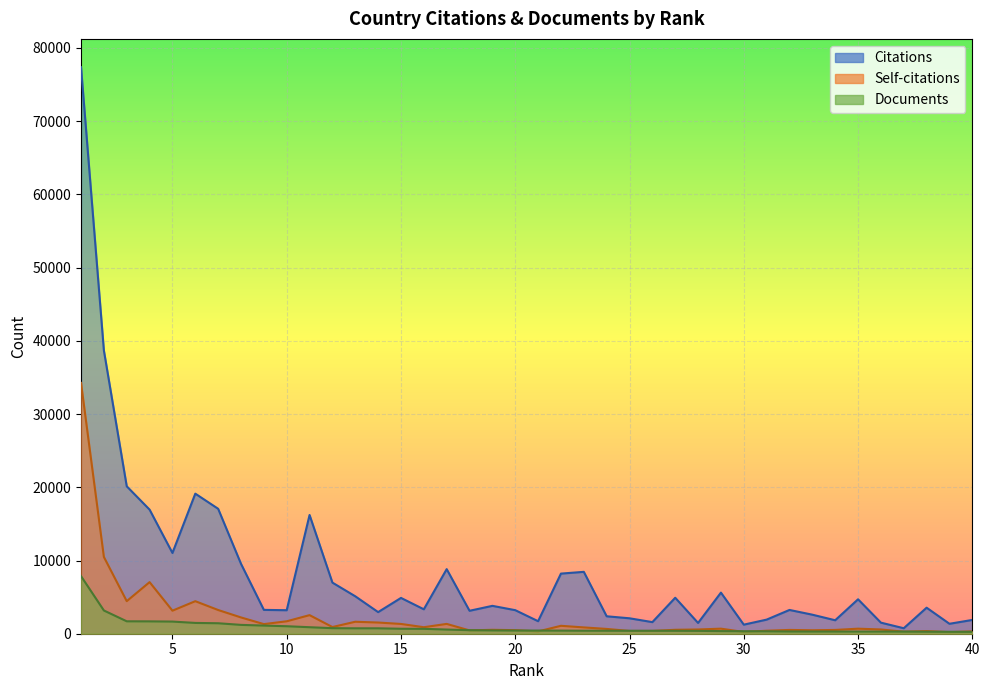

At how many categories does at least one series exceed 62987?

1